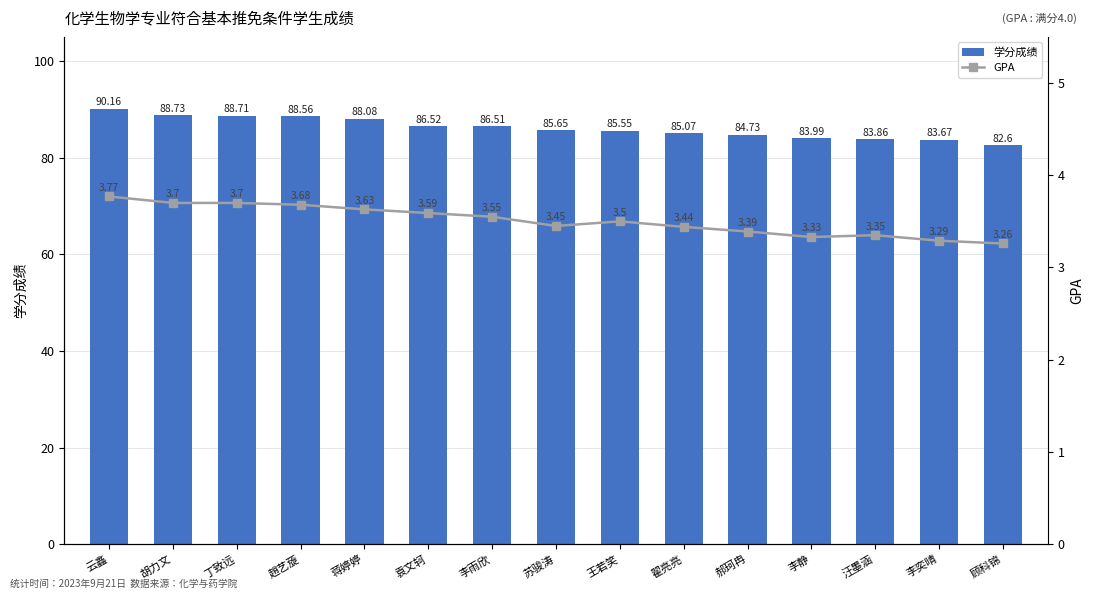

Are the bars grouped side by side (vs. stacked)?

Yes